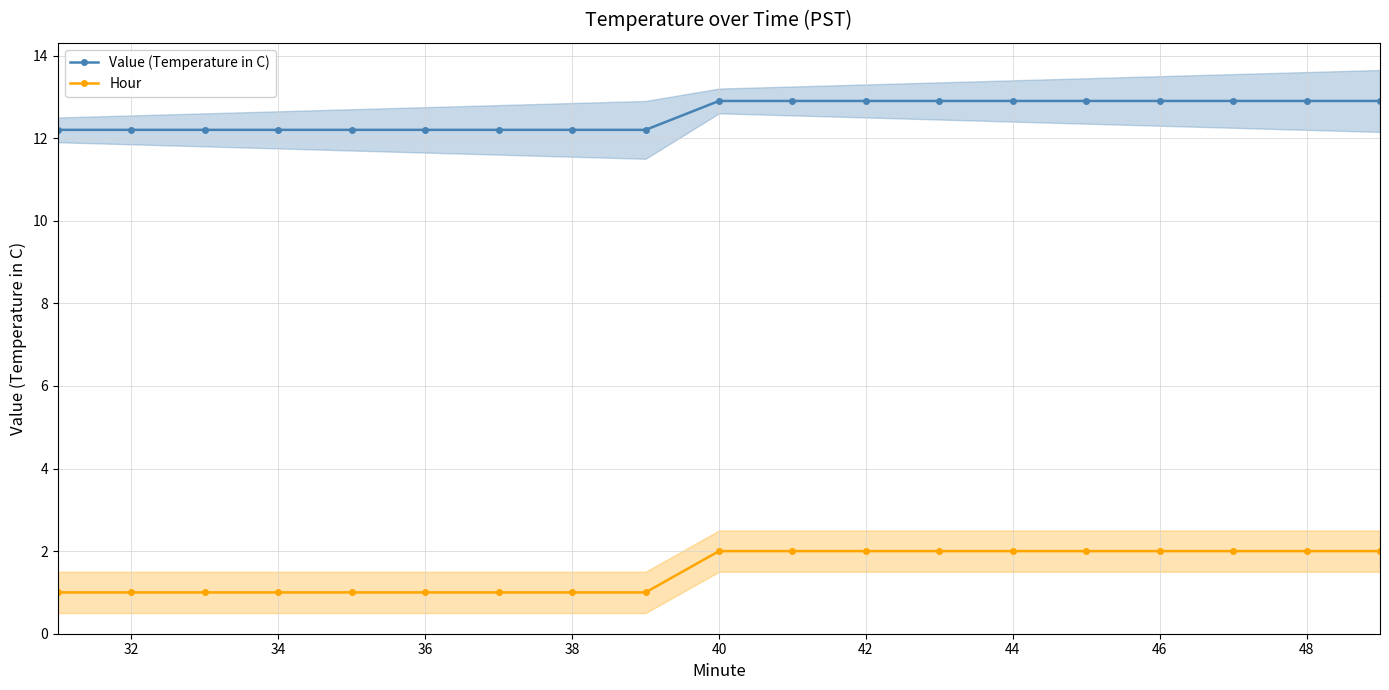

True or false: Value (Temperature in C) and Hour cross at least once.

False